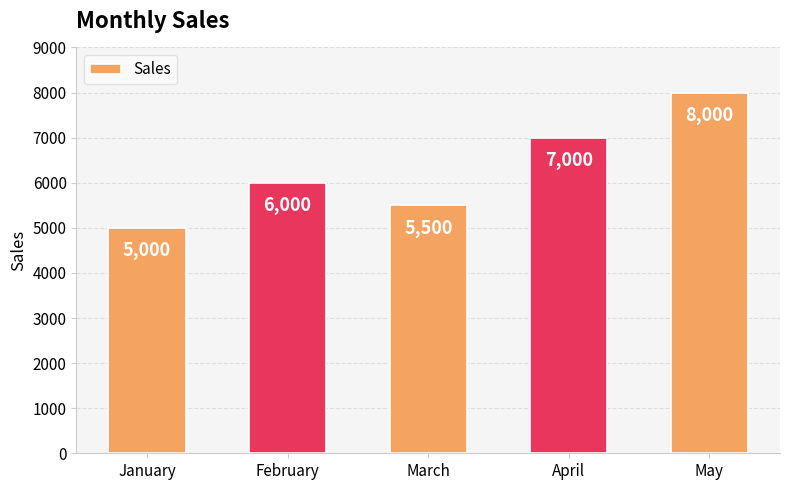

Reading left to right, transcribe all the data shown in this chart.

5000	6000	5500	7000	8000